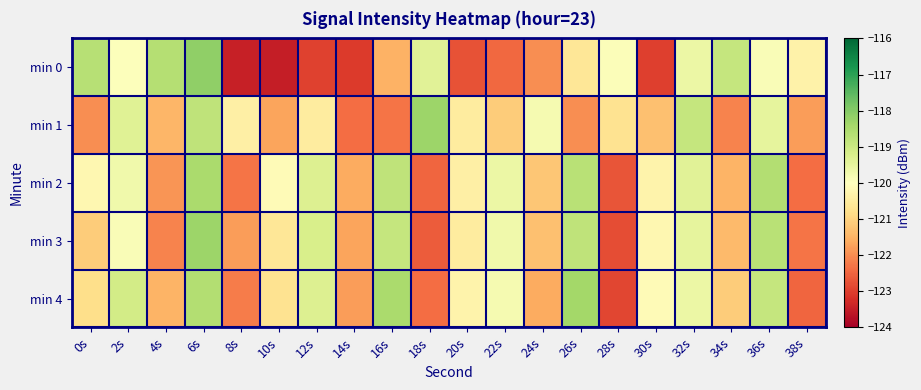

Which series has the largest range (max minus min)?

min 0